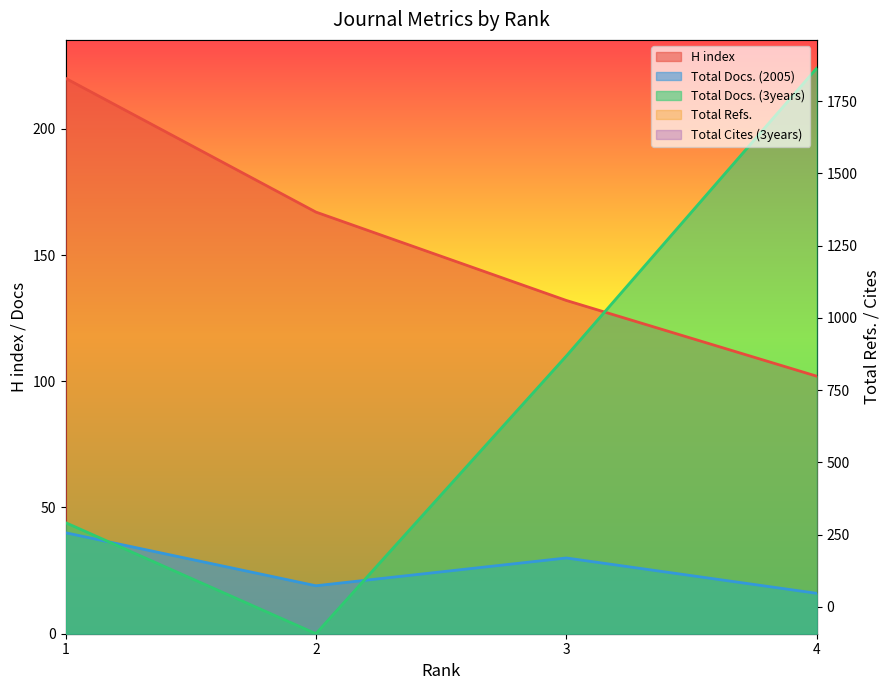

What is the sum of the Total Refs. values at 2 and 3?

3082